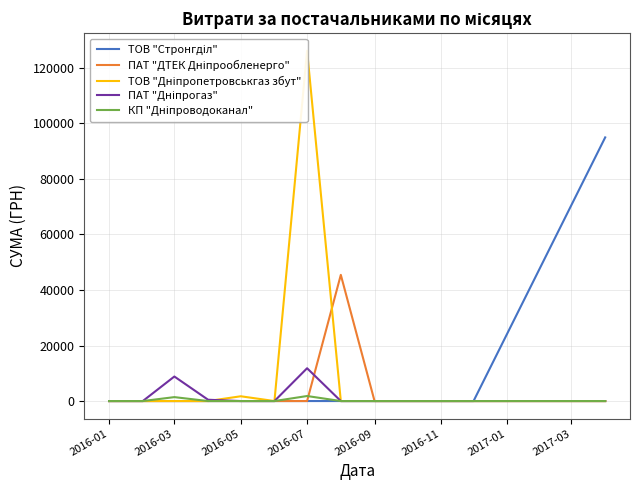

What are all the series names shown in the legend?

ТОВ "Стронгділ", ПАТ "ДТЕК Дніпрообленерго", ТОВ "Дніпропетровськгаз збут", ПАТ "Дніпрогаз", КП "Дніпроводоканал"